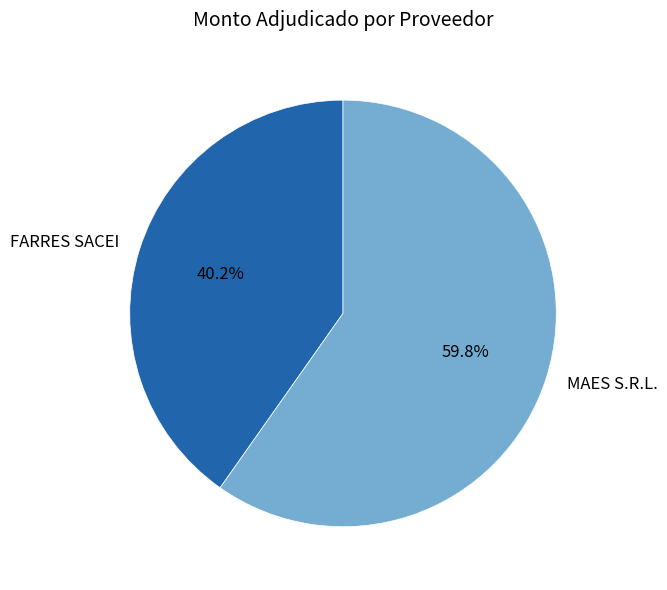

Combined, what portion of the pie is FARRES SACEI and MAES S.R.L.?

100.0%